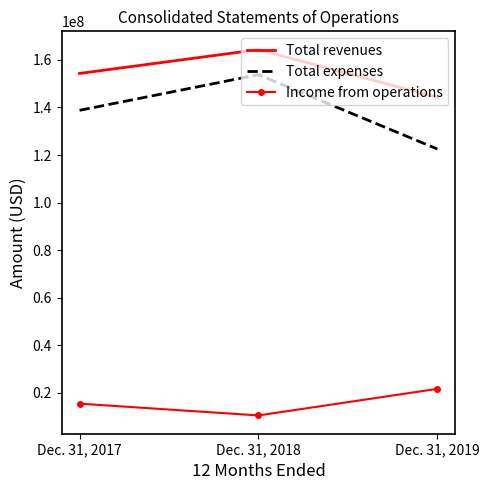

Is it true that Total revenues equals 154311921 at Dec. 31, 2017?

True